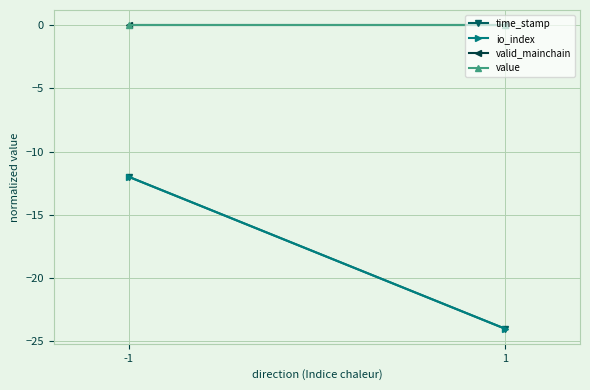

What are all the series names shown in the legend?

time_stamp, io_index, valid_mainchain, value